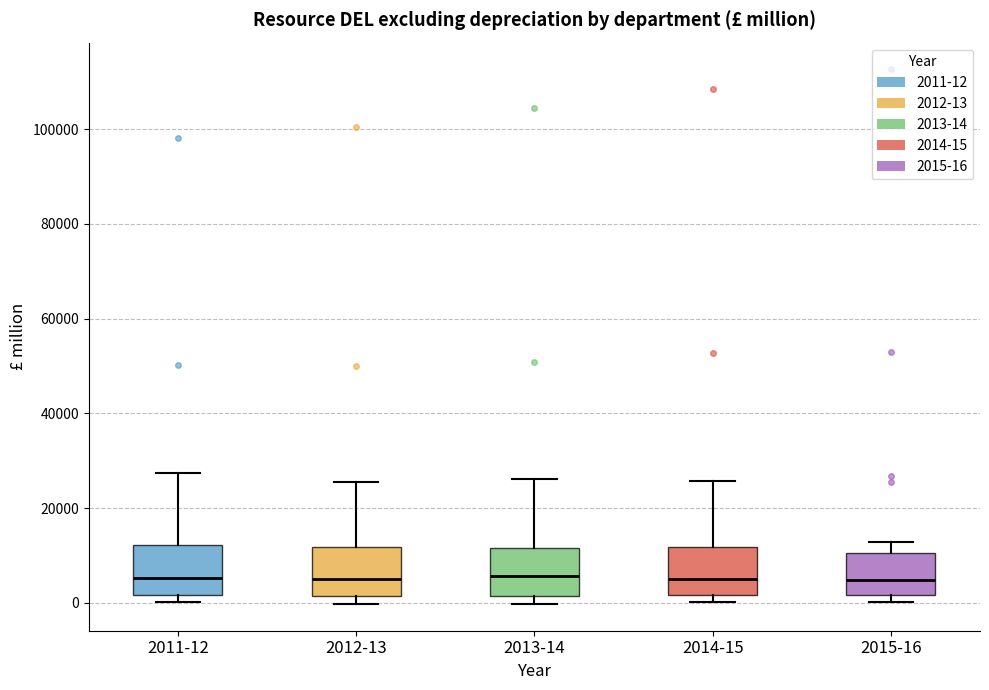

Reading left to right, read every box against the y-axis: the position of its median line, the range the box covers, and the ends of its whiskers. The values are not printed on the chart, so give them approximately, as read against the axis.

2011-12: median 6000, box 2000 to 12000, whiskers 0 to 28000
2012-13: median 6000, box 2000 to 12000, whiskers 0 to 26000
2013-14: median 6000, box 2000 to 12000, whiskers 0 to 26000
2014-15: median 6000, box 2000 to 12000, whiskers 0 to 26000
2015-16: median 4000, box 2000 to 10000, whiskers 0 to 12000